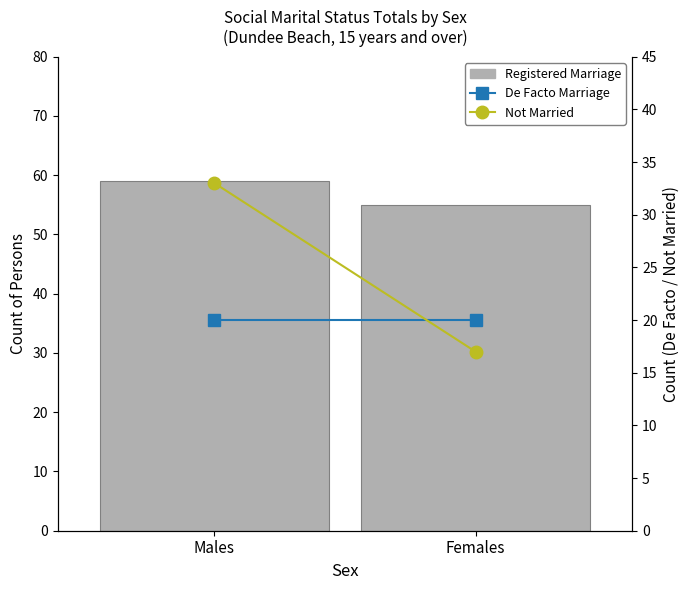

Reading left to right, transcribe all the data shown in this chart.

Registered Marriage: Males=59	Females=55
De Facto Marriage: Males=20	Females=20
Not Married: Males=33	Females=17